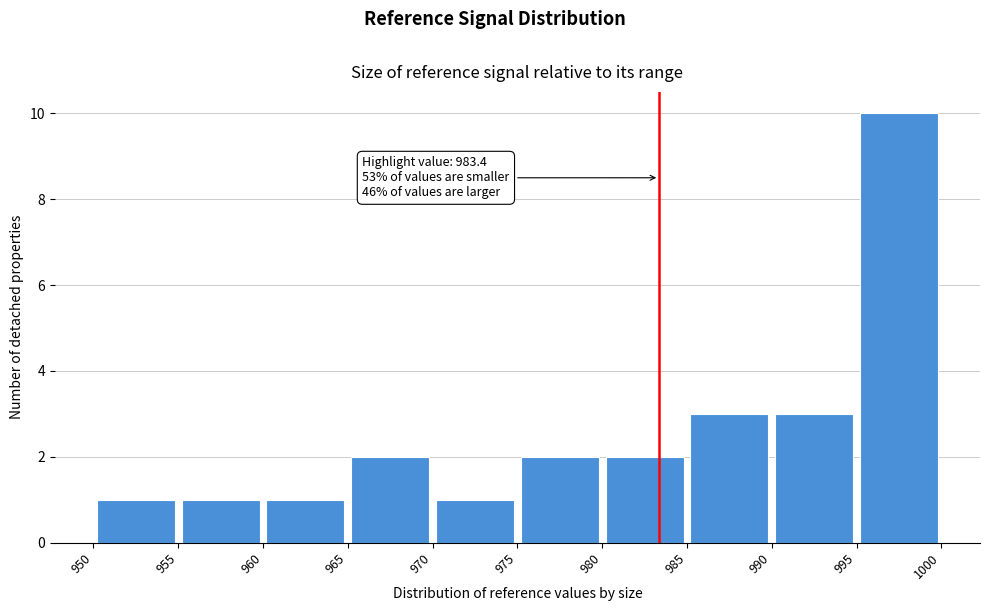

Over which range of the x-axis is the bar tallest?

995 to 1000